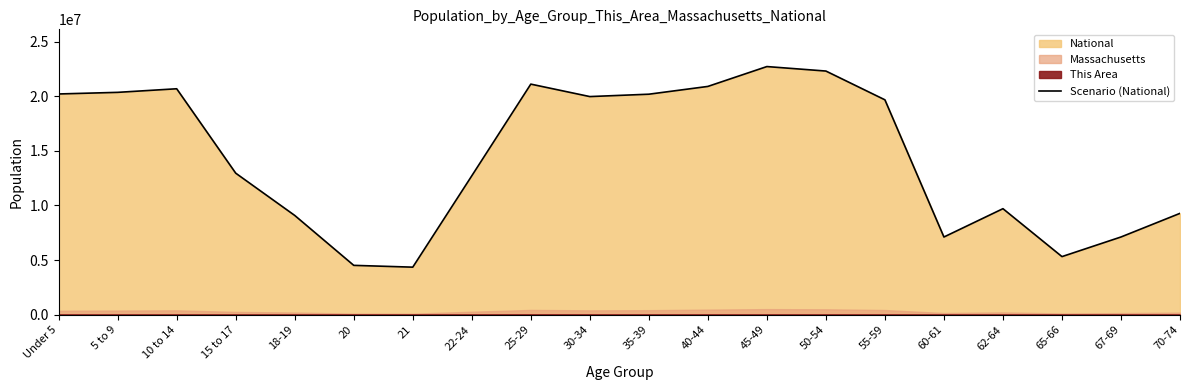

How many interior local peaks (higher than both neighbors) does the data have?

4